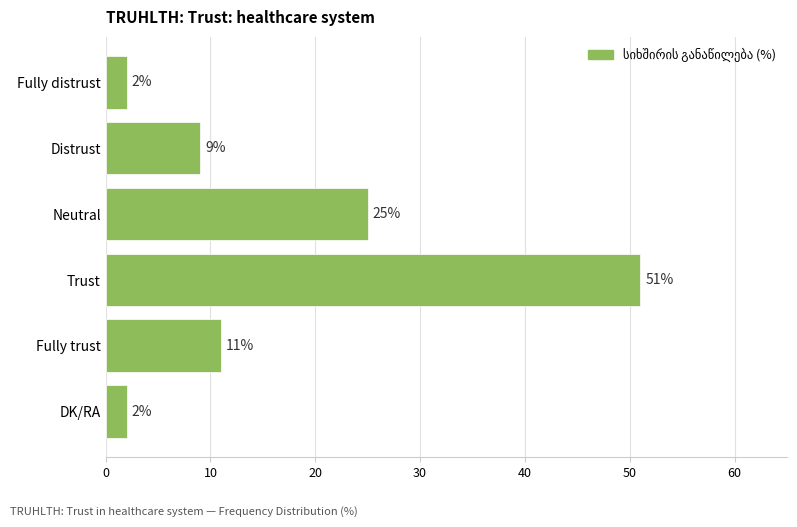

Is it true that the value at Fully trust is 11?

True